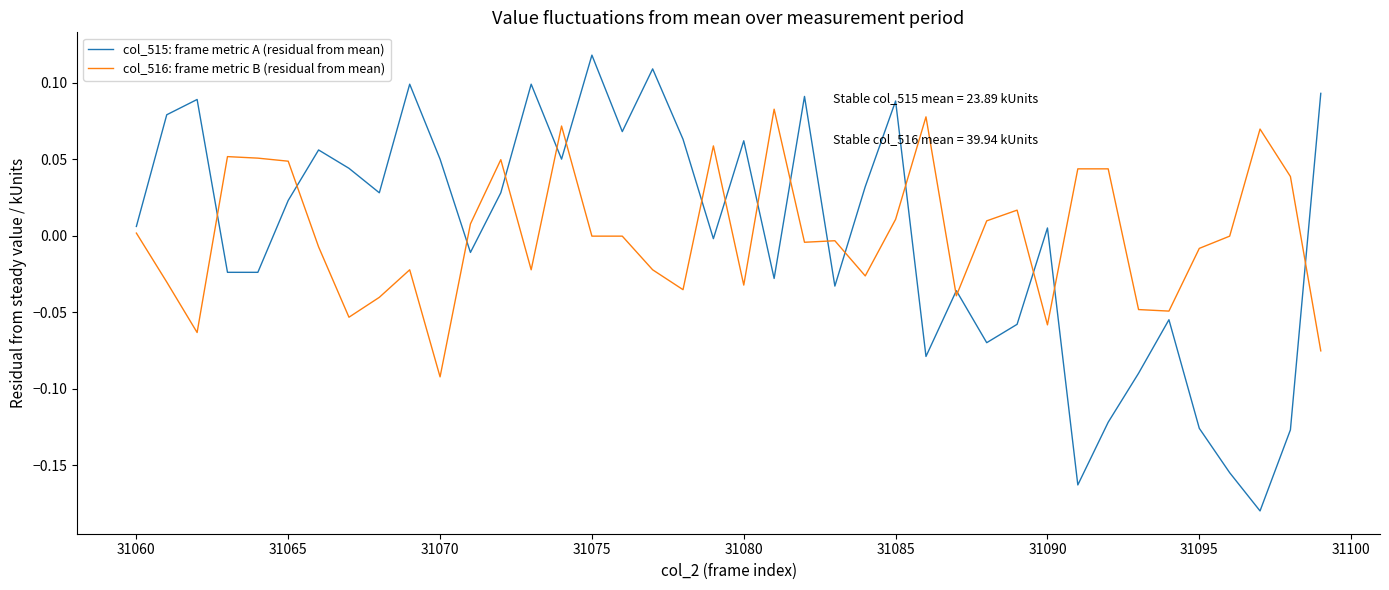

True or false: col_515: frame metric A (residual from mean) and col_516: frame metric B (residual from mean) intersect in this chart.

True